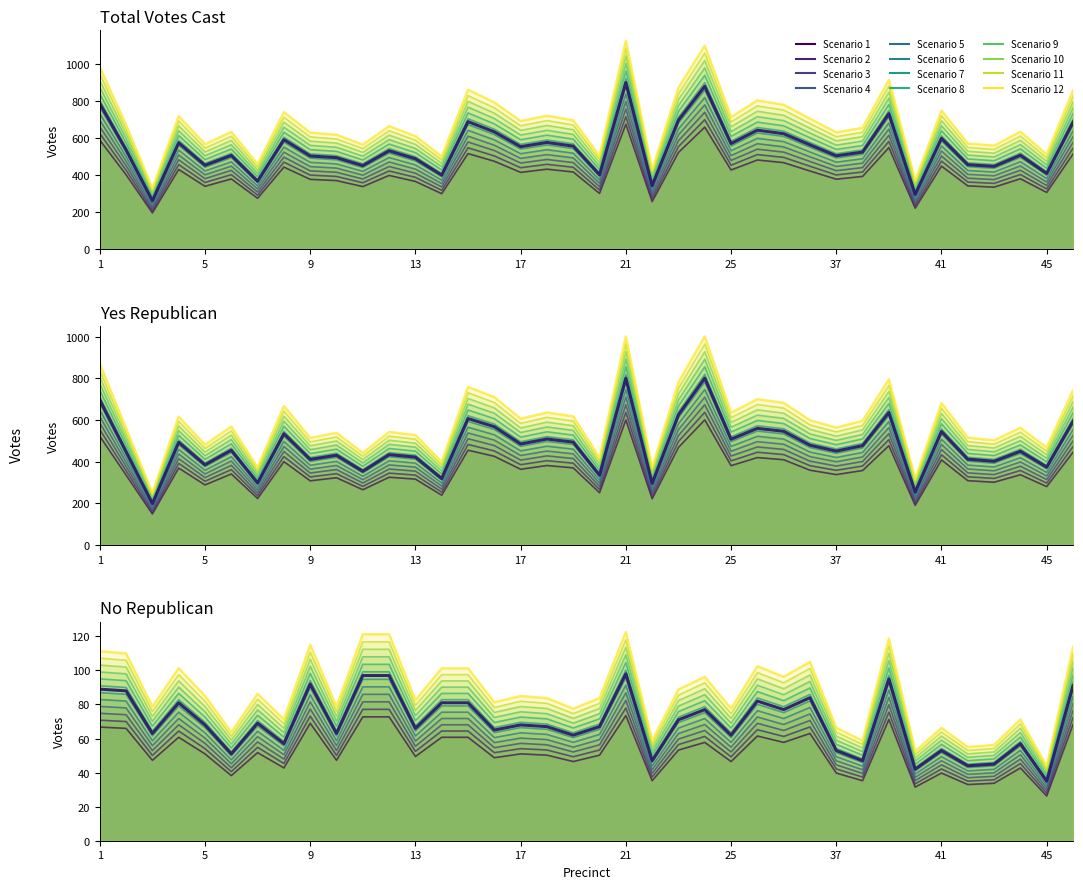

What is the value of the YesRepublican point at the 32nd from the left?

236.7